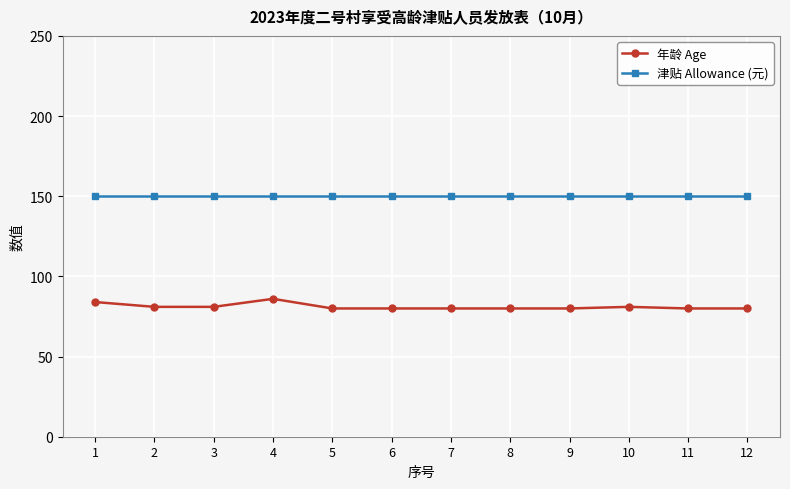

True or false: 津贴 Allowance (元) has a value of 34 at 9.

False